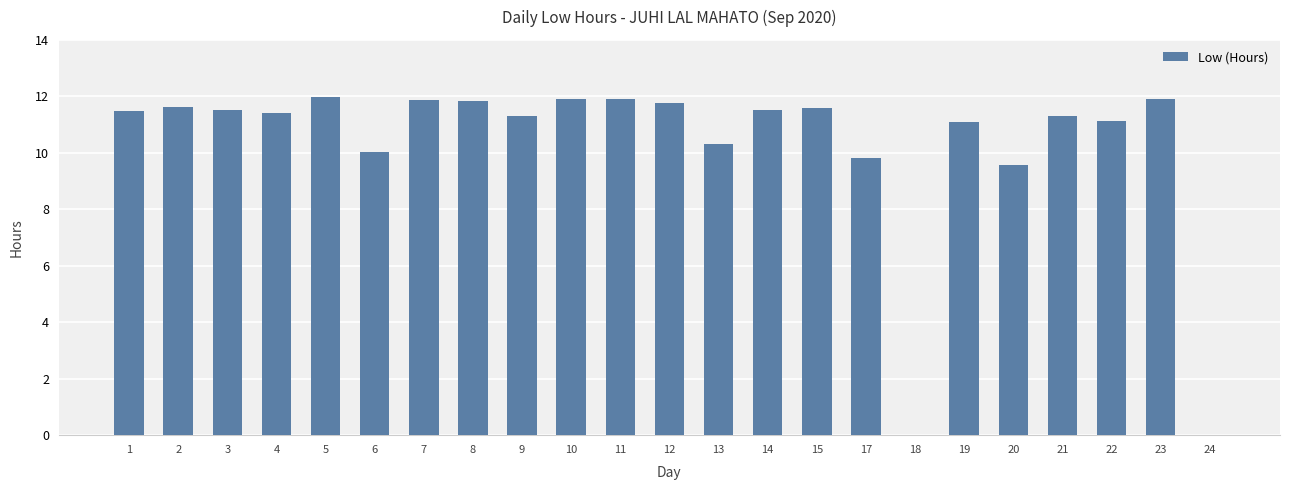

Count the number of categories in the chart.

23